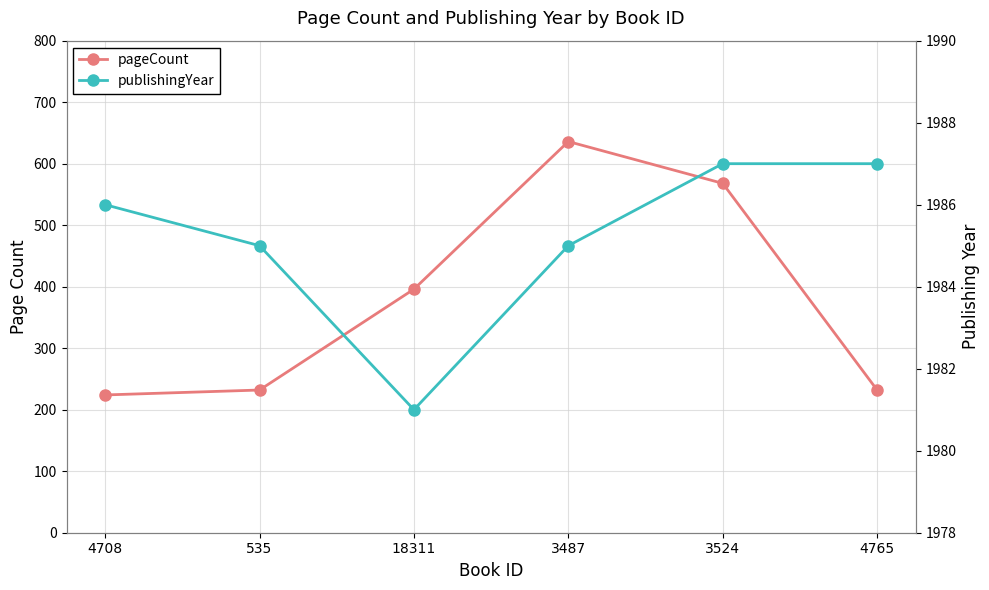

At which category is the sum across all series the highest?

3487